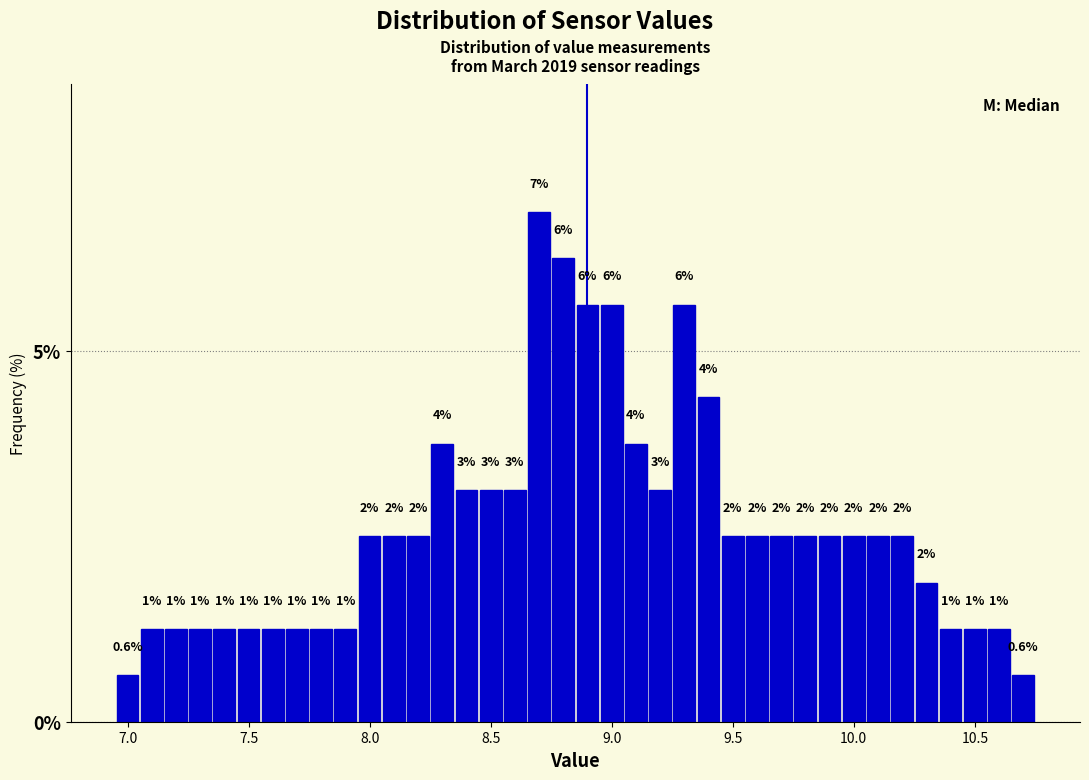

Around what value on the x-axis is the tallest bar? Give the approximate position of its centre, as read against the axis.

8.70